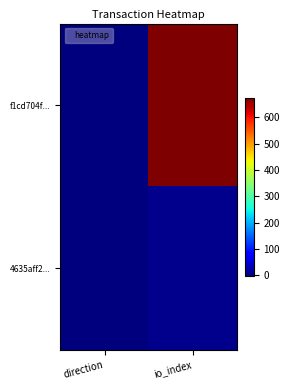

What is the minimum value shown in the chart?

-1